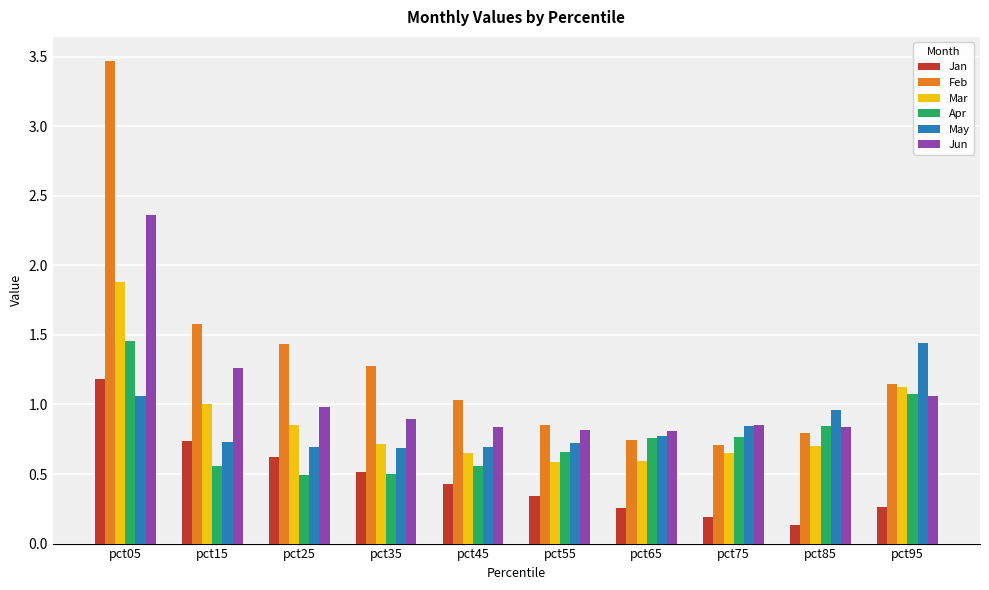

Which series changed the most between pct35 and pct75?

Feb